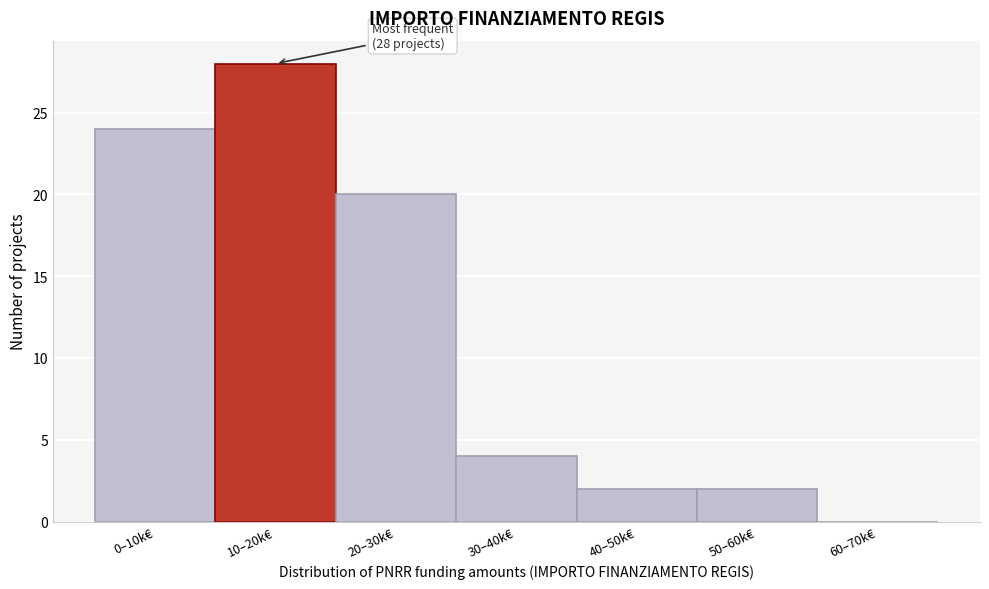

Reading right to left, extract all data points from this chart.

60–70k€=0	50–60k€=2	40–50k€=2	30–40k€=4	20–30k€=20	10–20k€=28	0–10k€=24